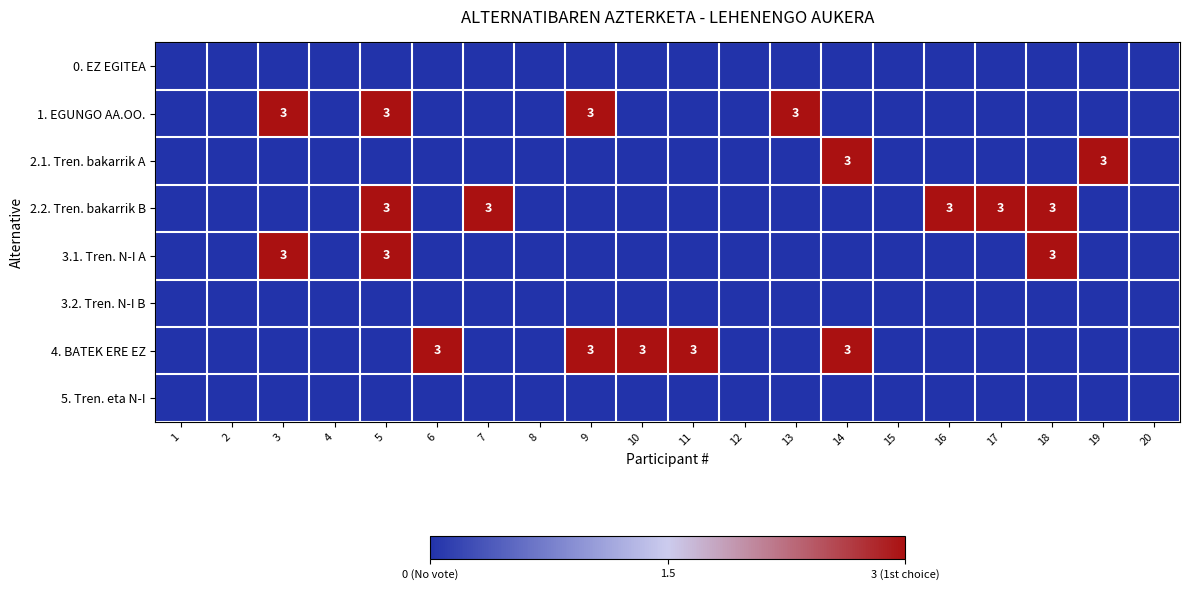

The value of 1. EGUNGO AA.OO. at 9 is 5. True or false?

False